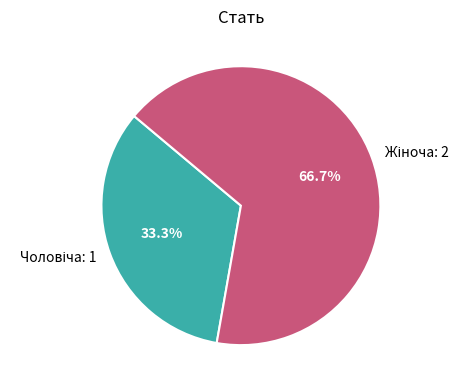

Does any single category account for the majority?

Yes